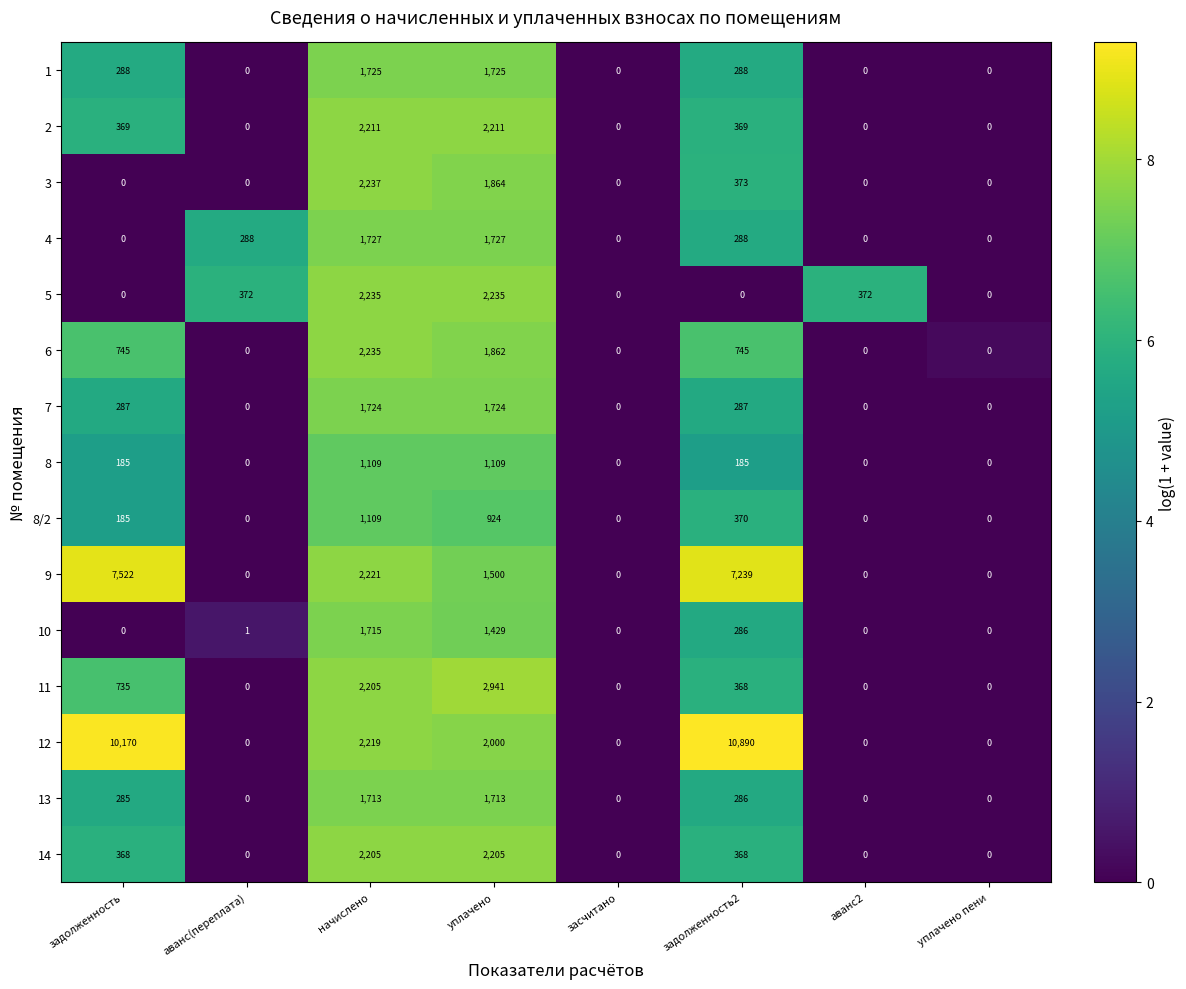

At which label is 8/2 closest to 554?

задолженность2